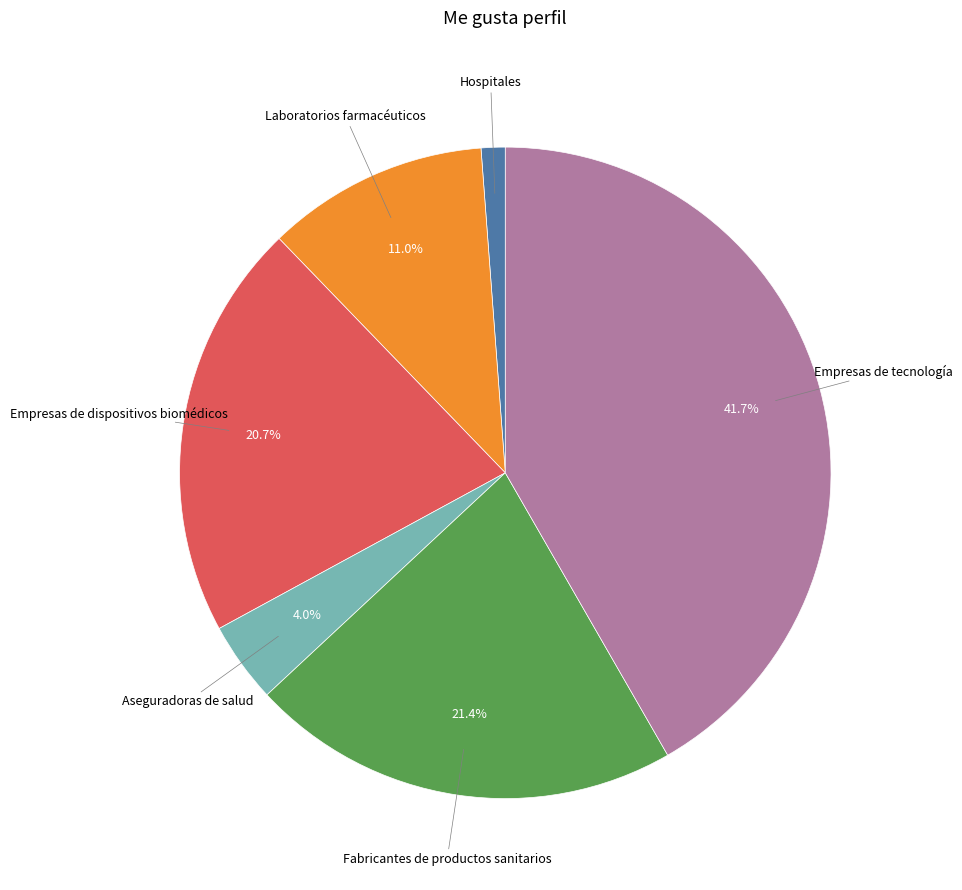

How many slices are in this pie chart?

6